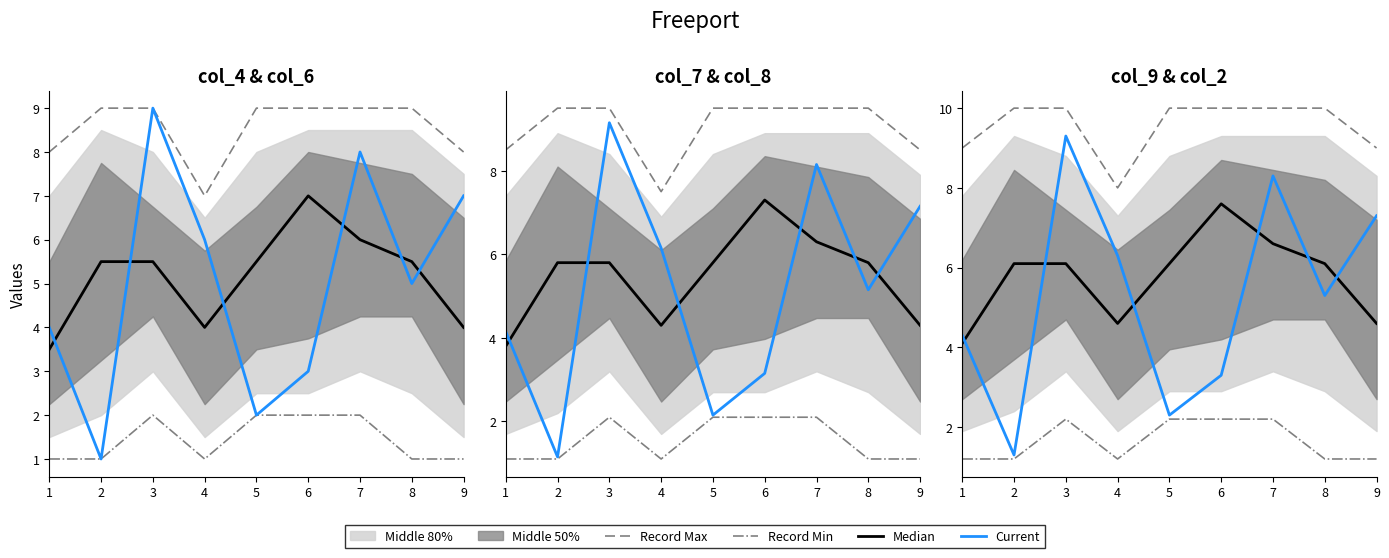

At which category does Current reach its first local valley?

2